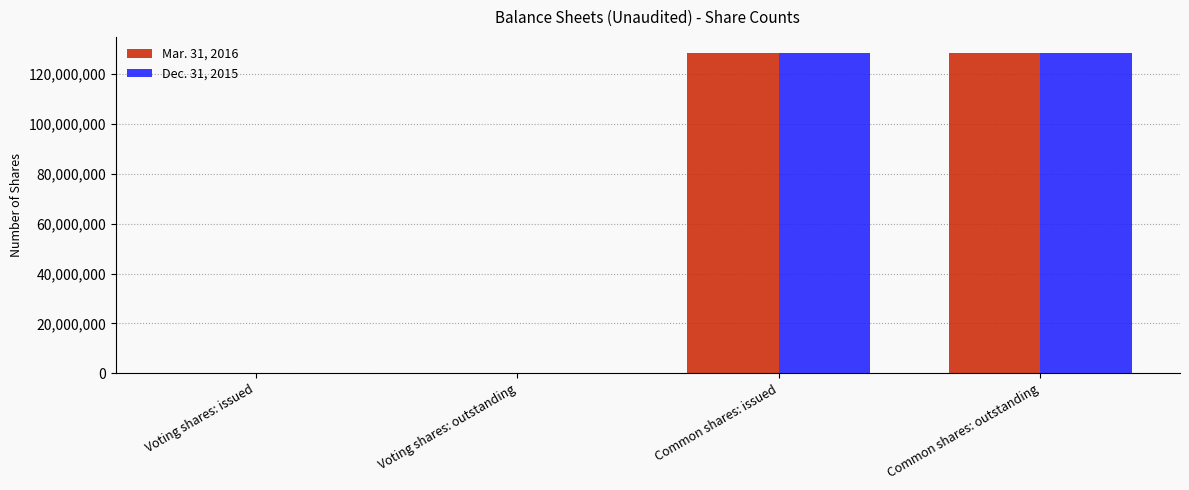

How many data points does each series have?

4